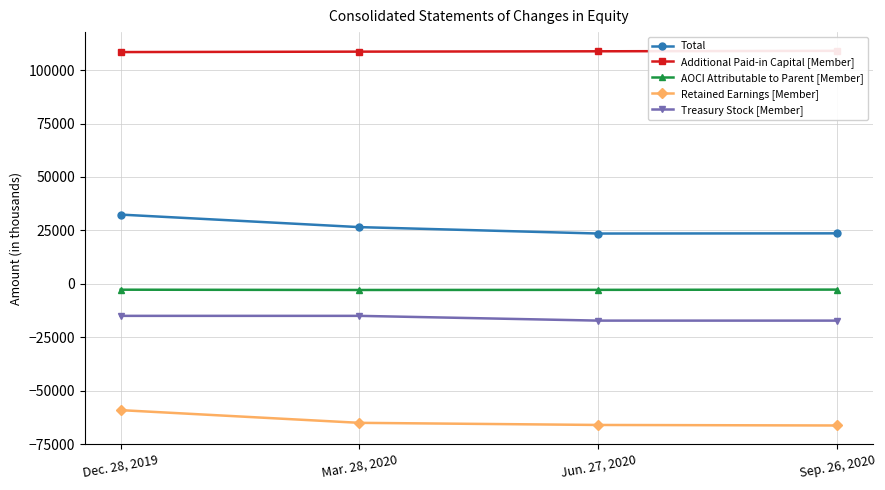

Which series has the widest spread of values?

Total